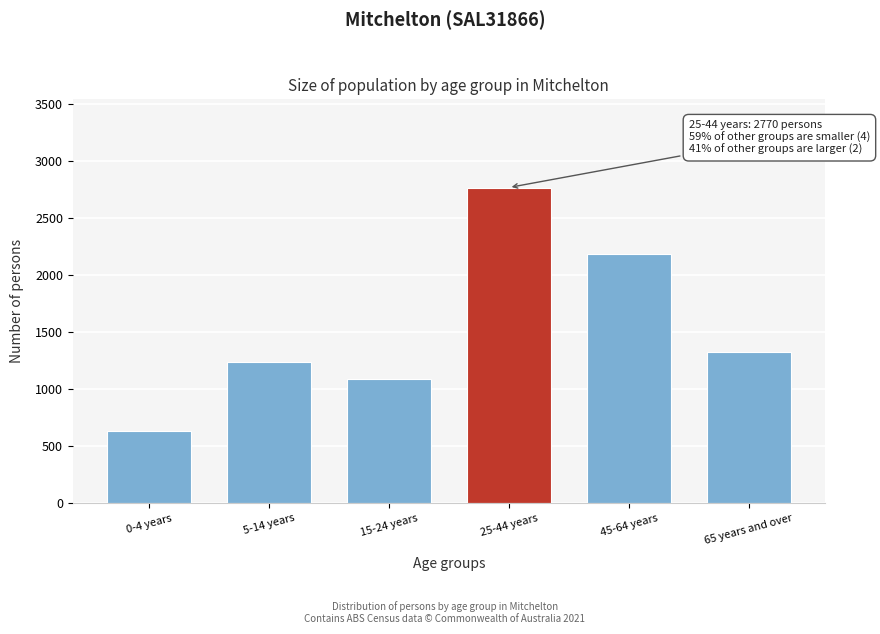

Reading right to left, list all the values displayed in this chart.

1326	2189	2770	1092	1241	631